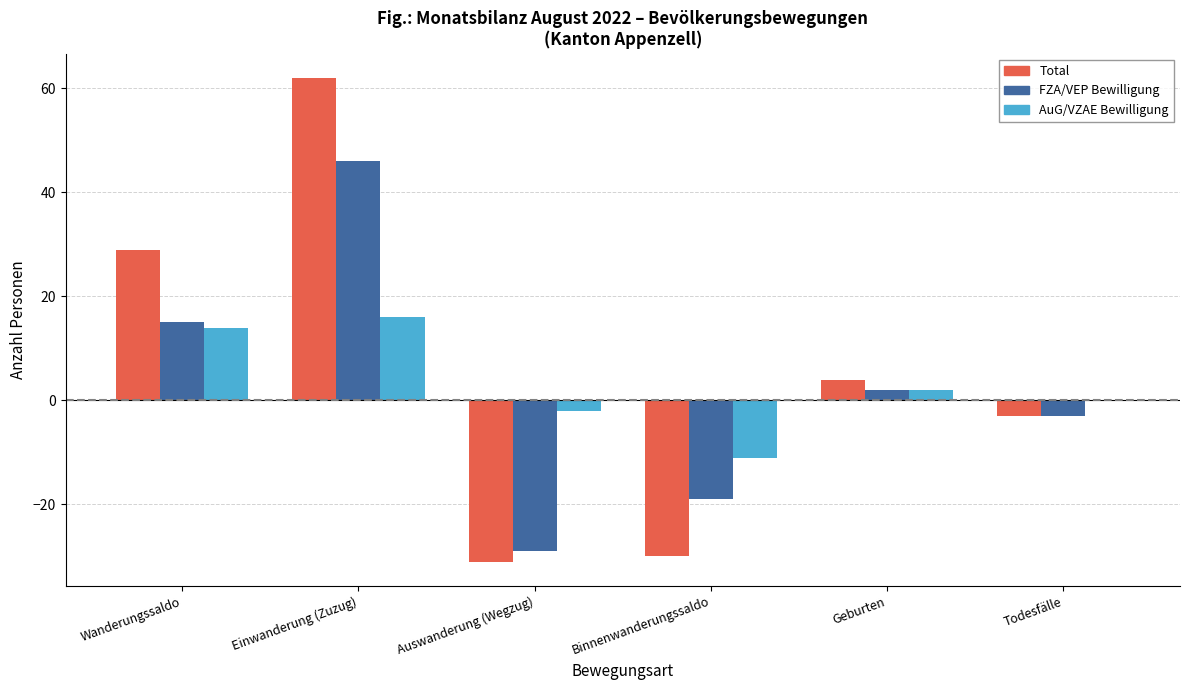

Which series has the largest total across all categories?

Total